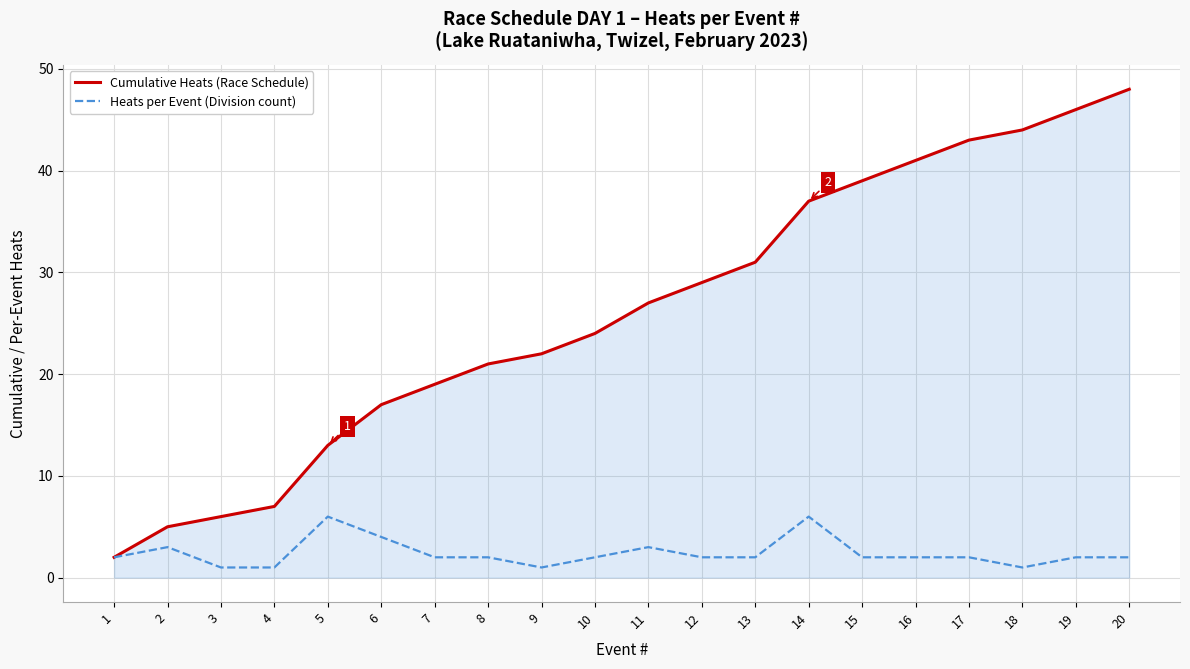

True or false: Heats per Event (Division count) has a value of 2 at 20.

True